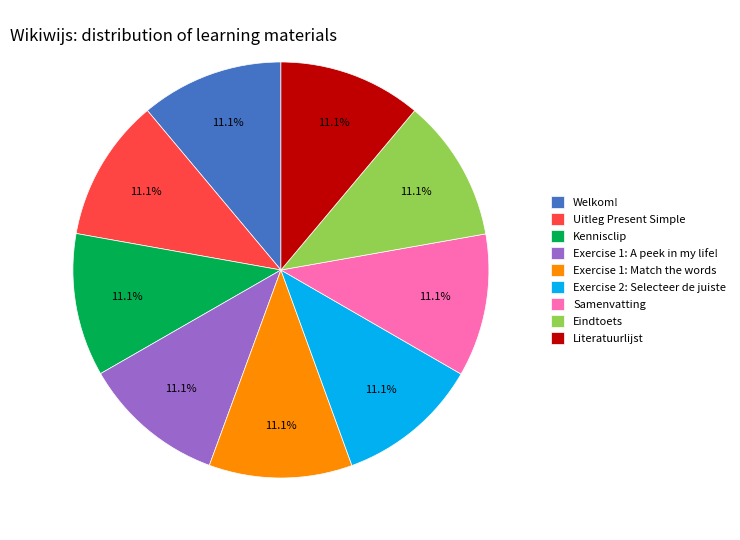

Is there any slice that represents more than half of the pie?

No